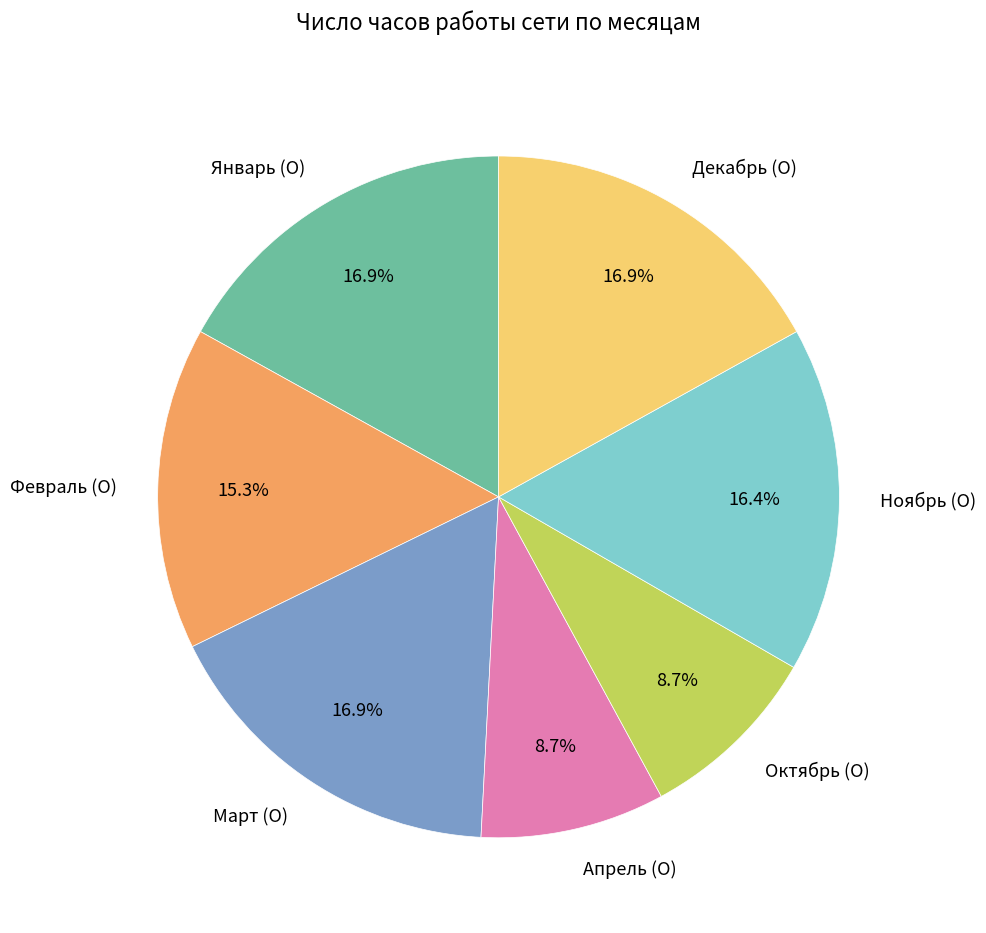

Does Декабрь (О) represent more than half of the total?

No